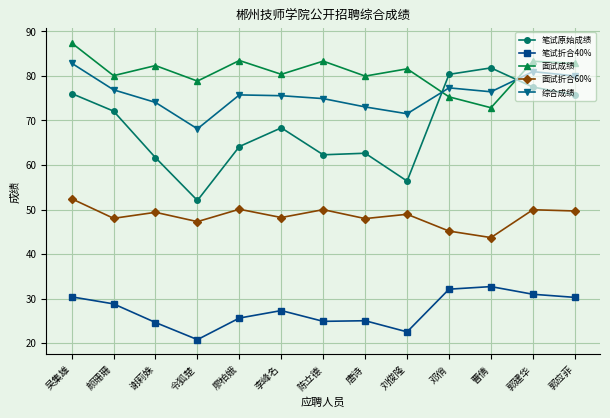

How many lines are shown in the chart?

5